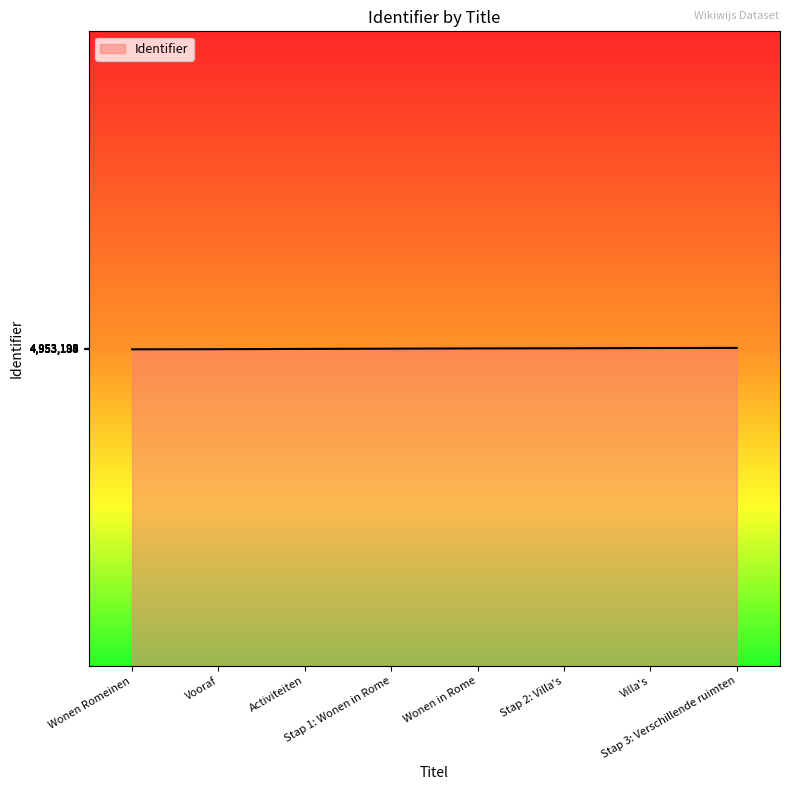

What is the average value?

4953190